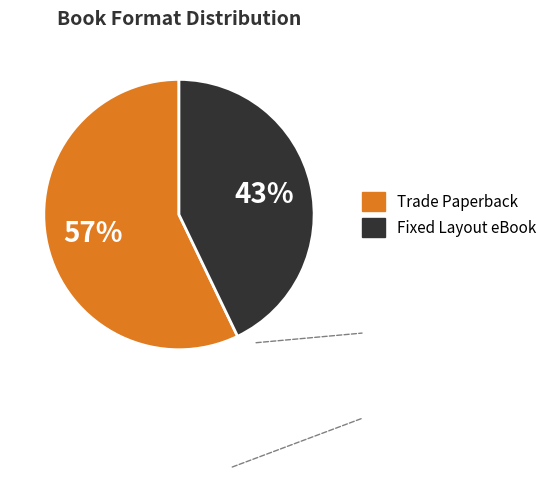

Do Fixed Layout eBook and Trade Paperback together represent more than half of the pie?

Yes